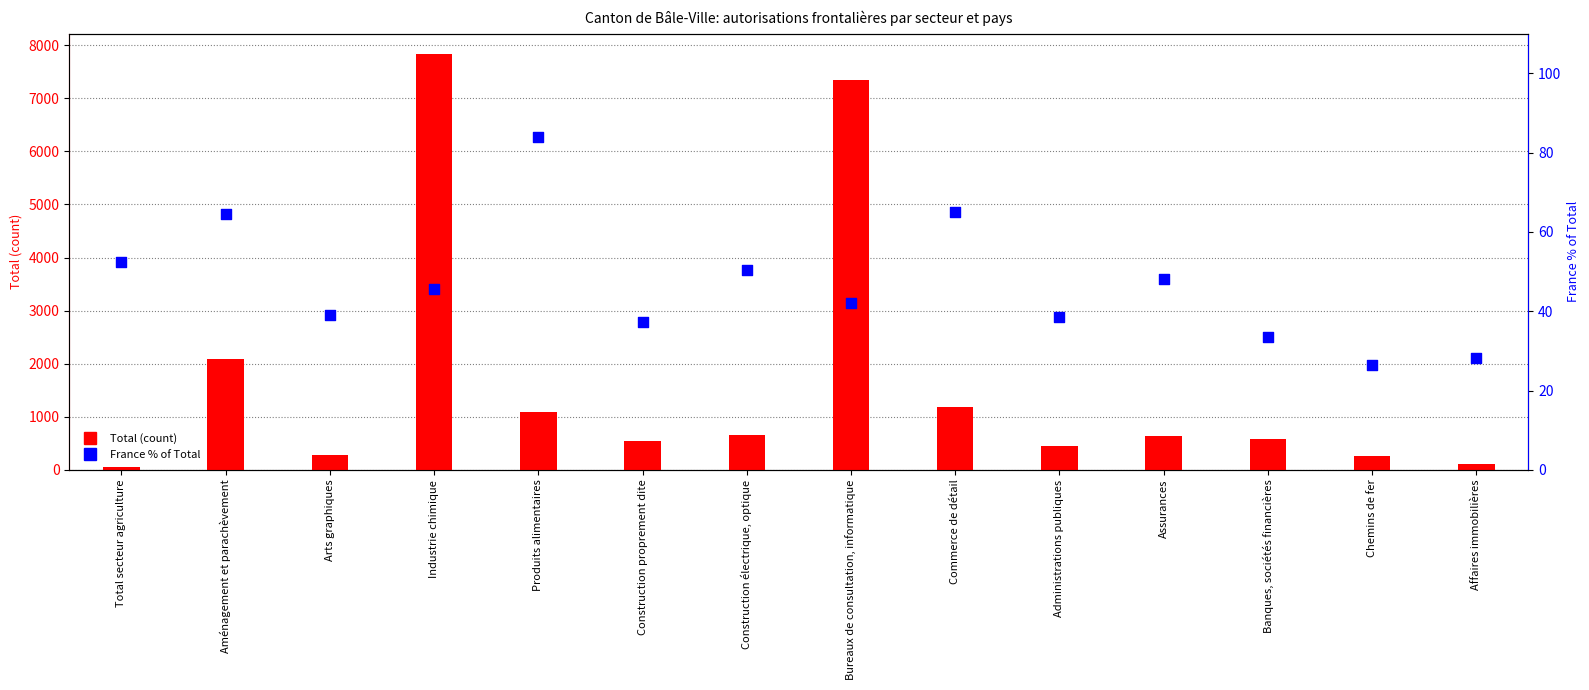

Which series contains the highest Y value?

Total